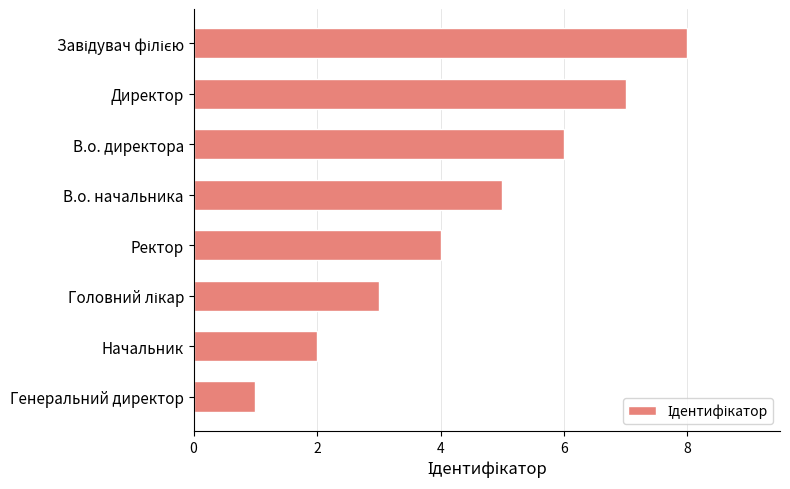

The value at Ректор is 1. True or false?

False